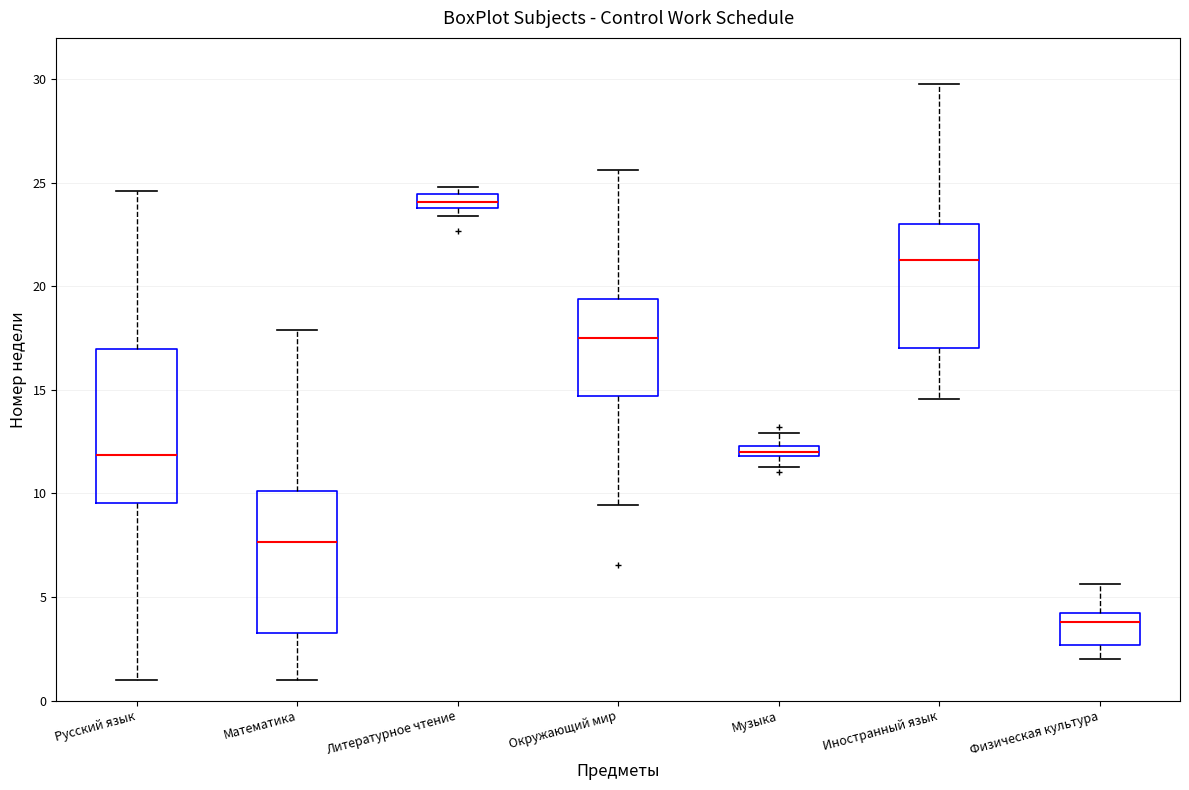

Where does the median line of the box for Окружающий мир sit on the y-axis? The values are not printed on the chart, so give them approximately, as read against the axis.

17.5